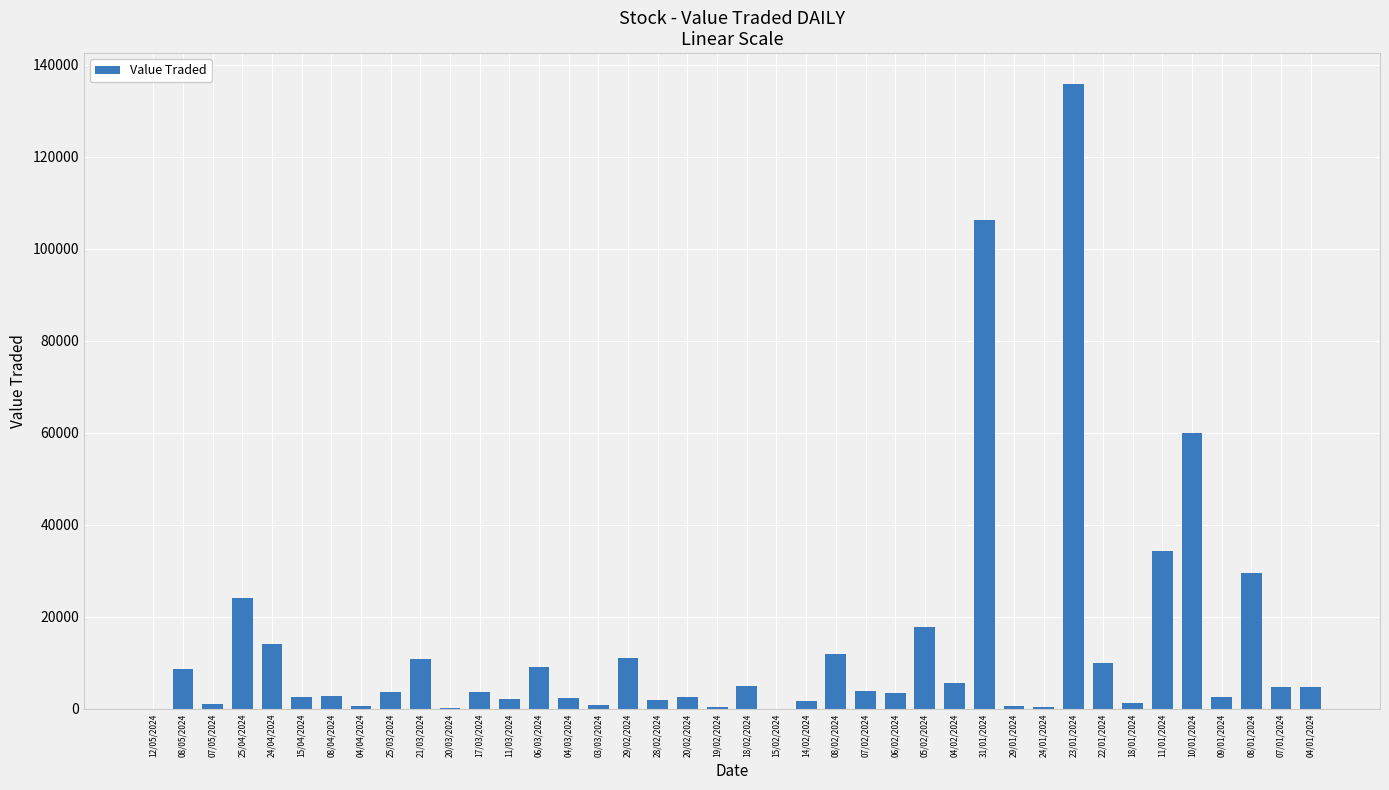

Between 12/05/2024 and 10/01/2024, which is larger?

10/01/2024